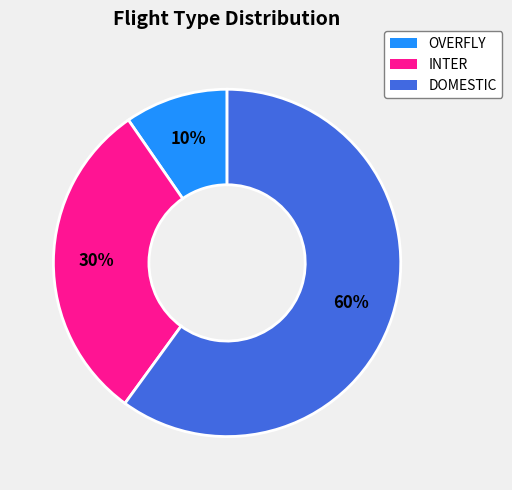

How many slices are in this pie chart?

3